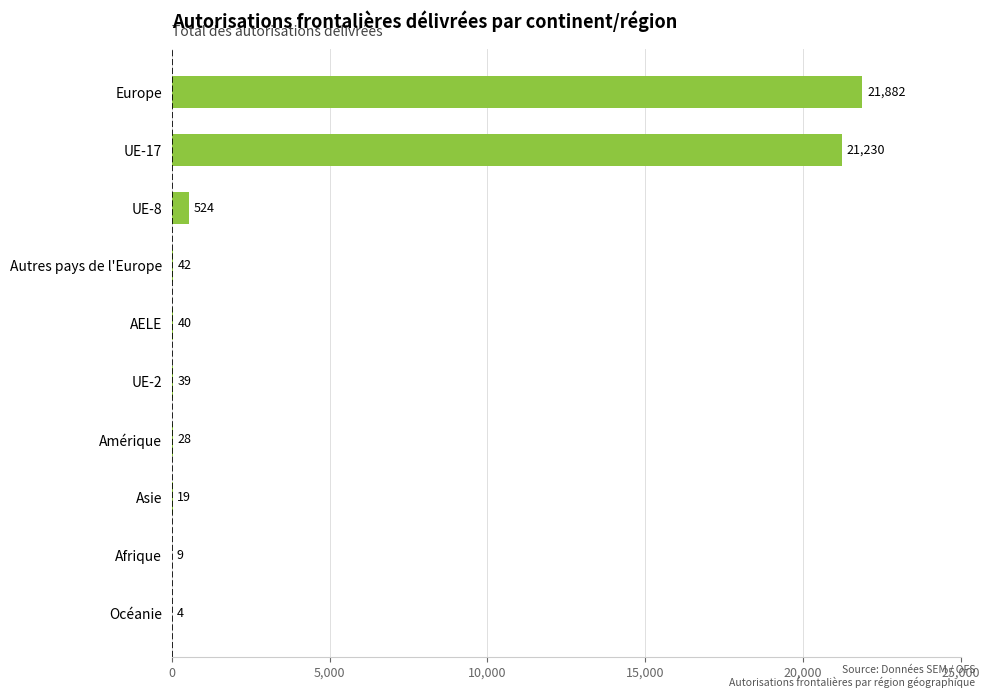

What is the average value?

4382